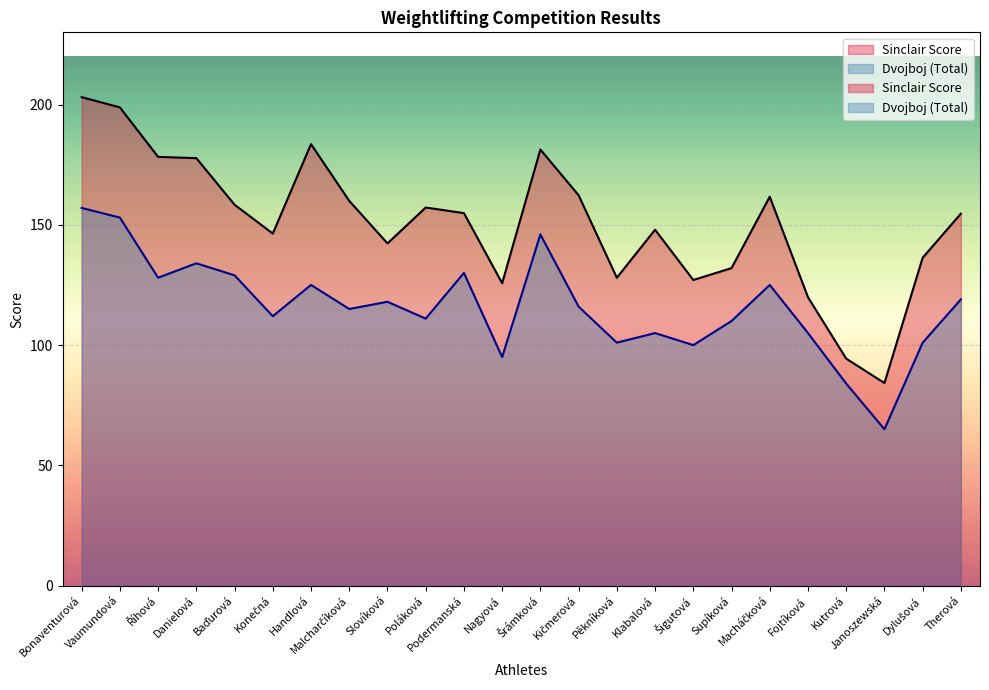

True or false: Sinclair Score and Dvojboj cross at least once.

False